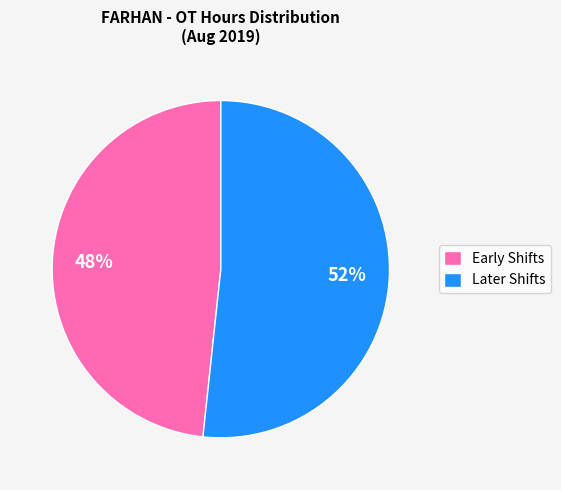

Which slice is the smallest?

Early Shifts